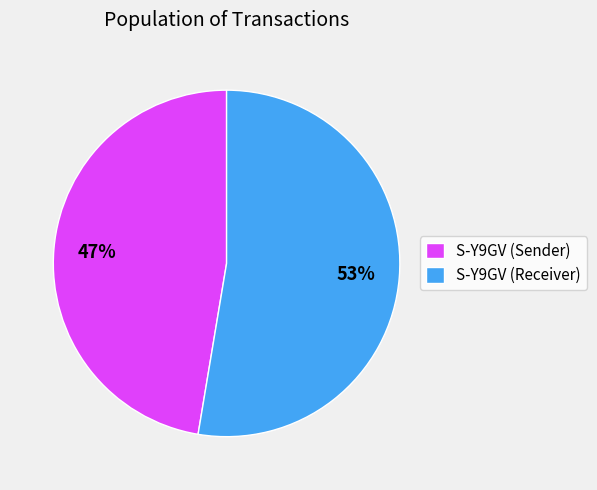

Combined, do S-Y9GV (Sender) and S-Y9GV (Receiver) account for over 50%?

Yes